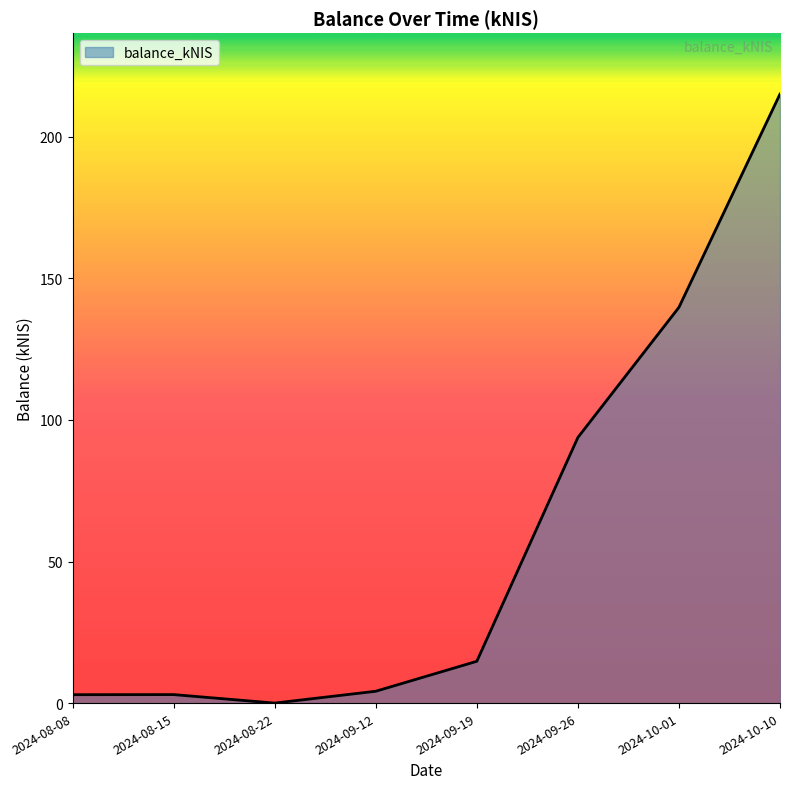

Which has a higher value, 2024-10-01 or 2024-10-10?

2024-10-10